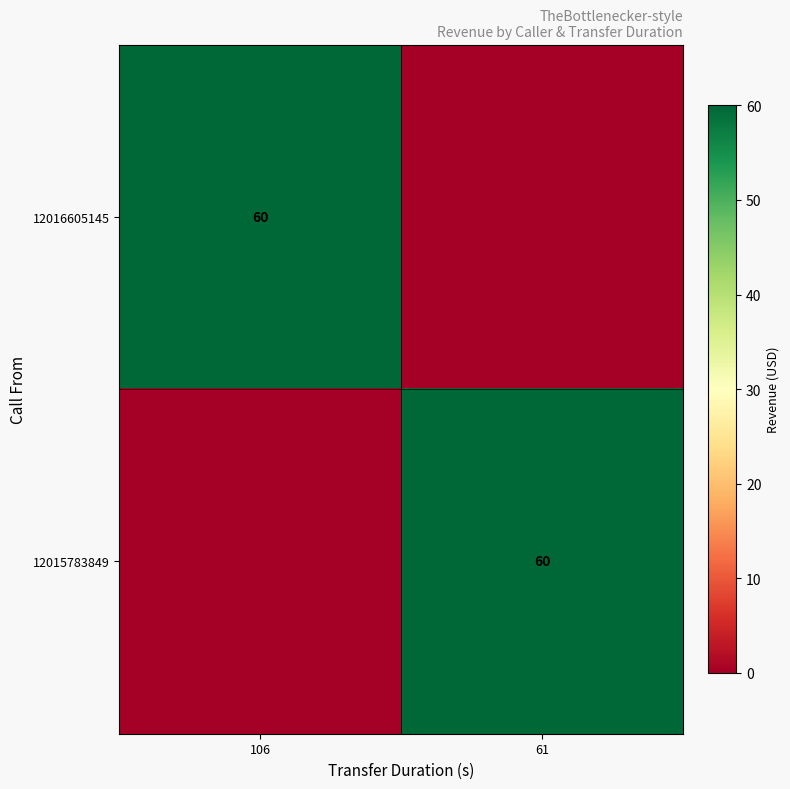

The 12016605145 series shows 84 at 106. True or false?

False